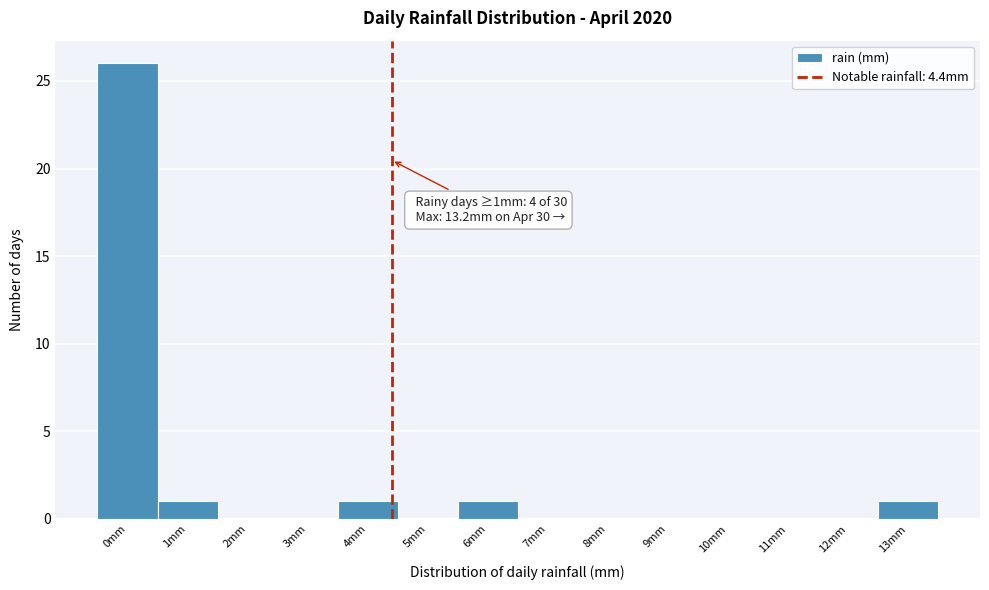

Over which range of the x-axis is the bar tallest?

-0.5 to 0.5